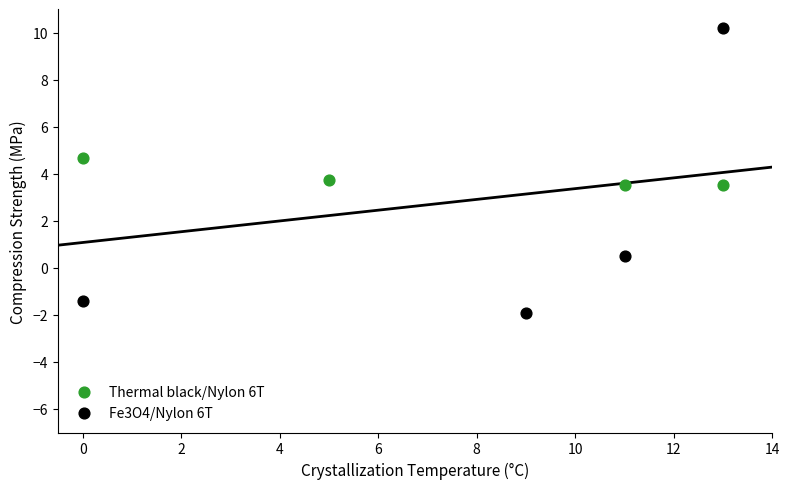

Which series has the largest Y range (max minus min)?

Fe3O4/Nylon 6T